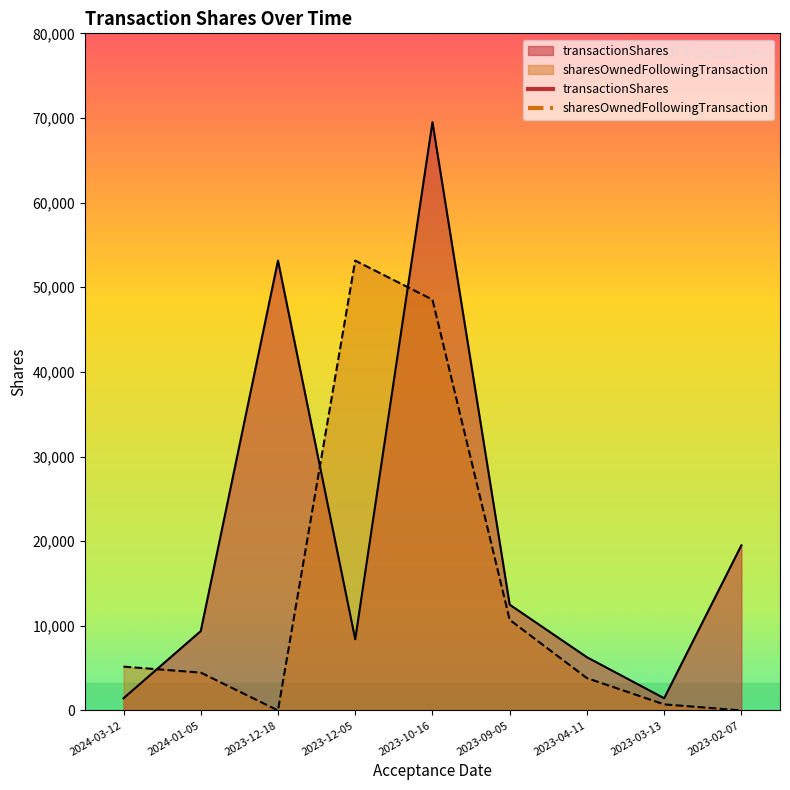

How many times do sharesOwnedFollowingTransaction and transactionShares cross each other?

3